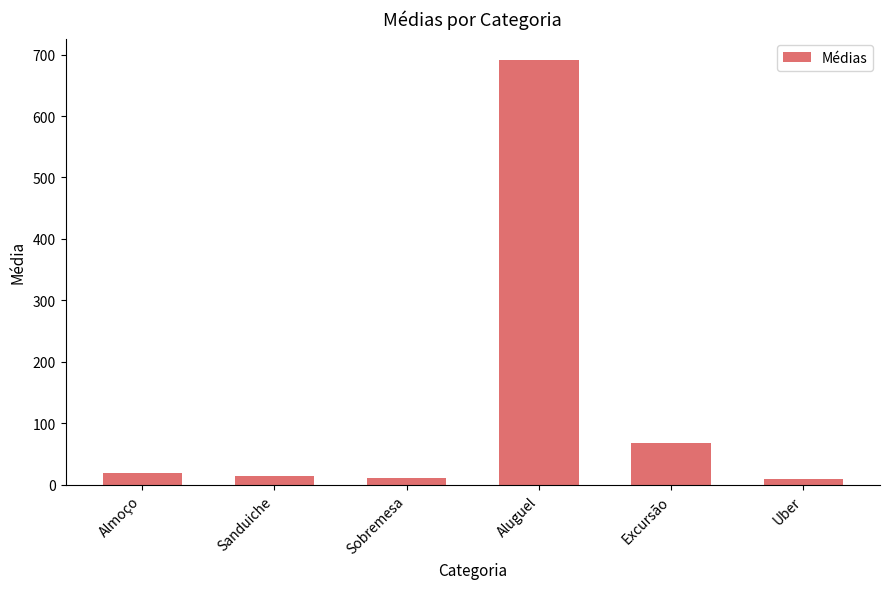

Between Almoço and Aluguel, which is larger?

Aluguel